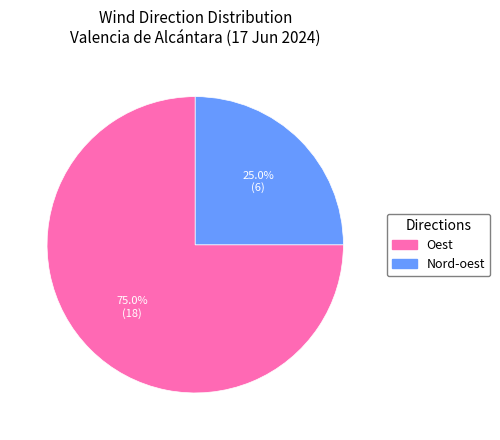

To the nearest percent, what is the average slice percentage?

50%